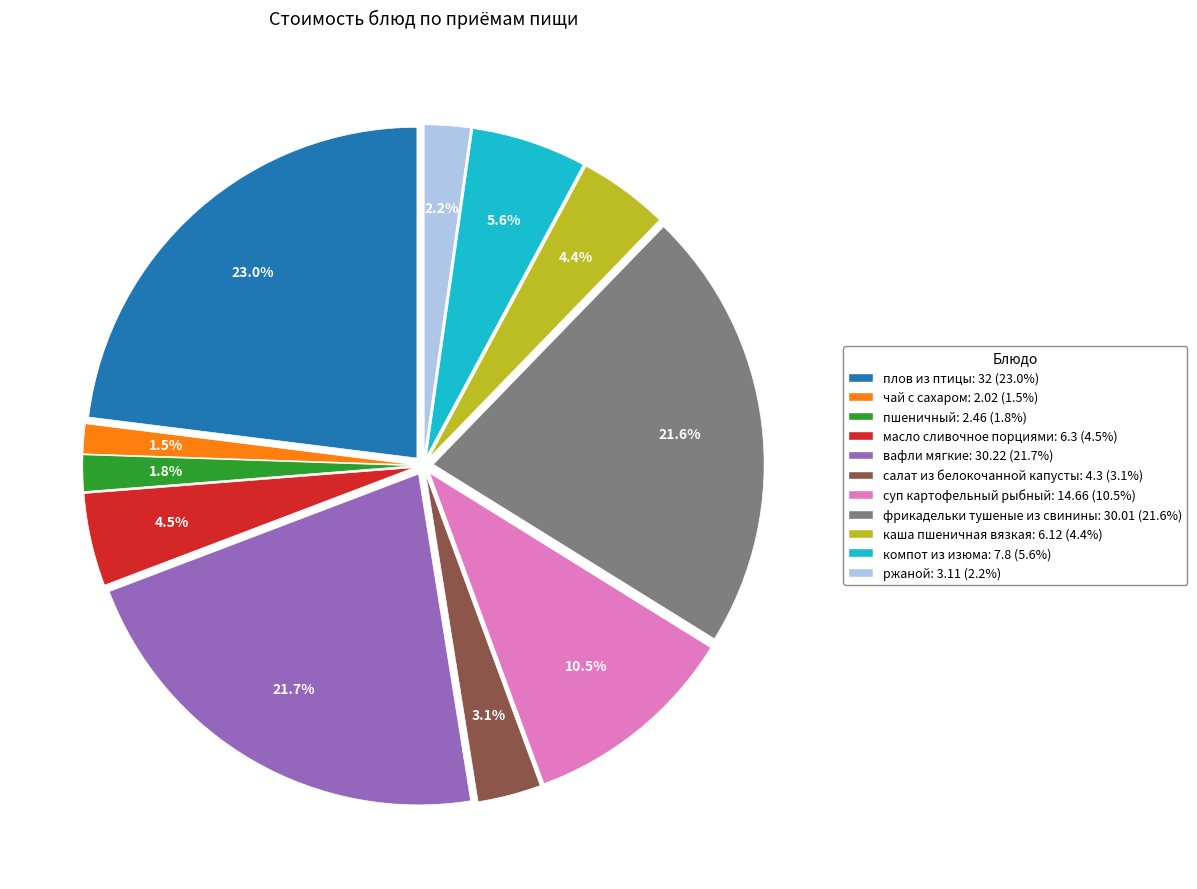

To the nearest percent, what is the difference between the largest and smallest slice percentages?

22%